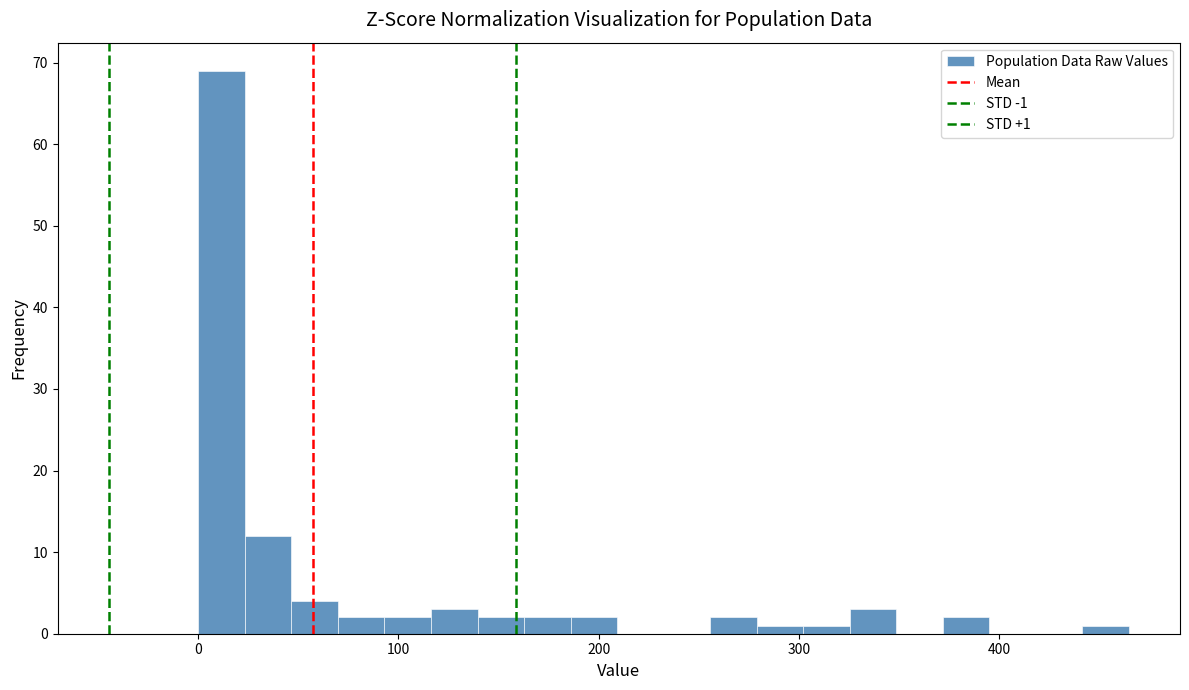

Read against the x-axis, roughly where is the centre of the tallest bar?

10